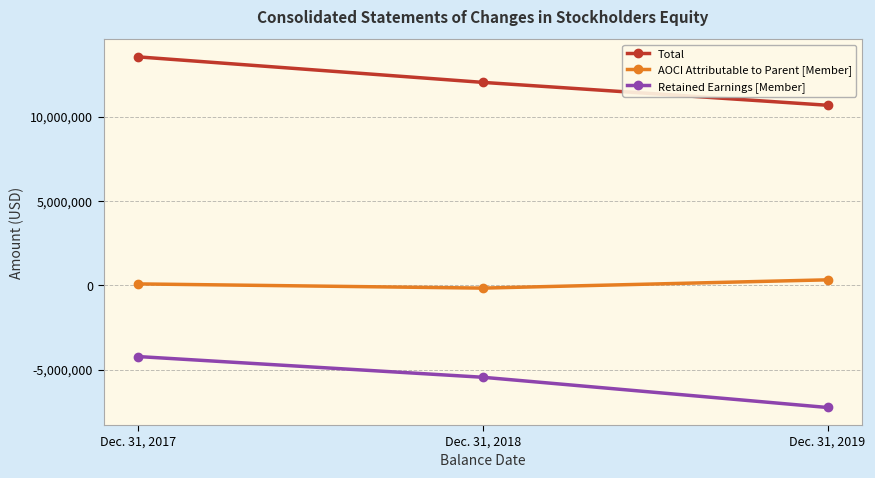

What is the average value of the AOCI Attributable to Parent [Member] series?

83721